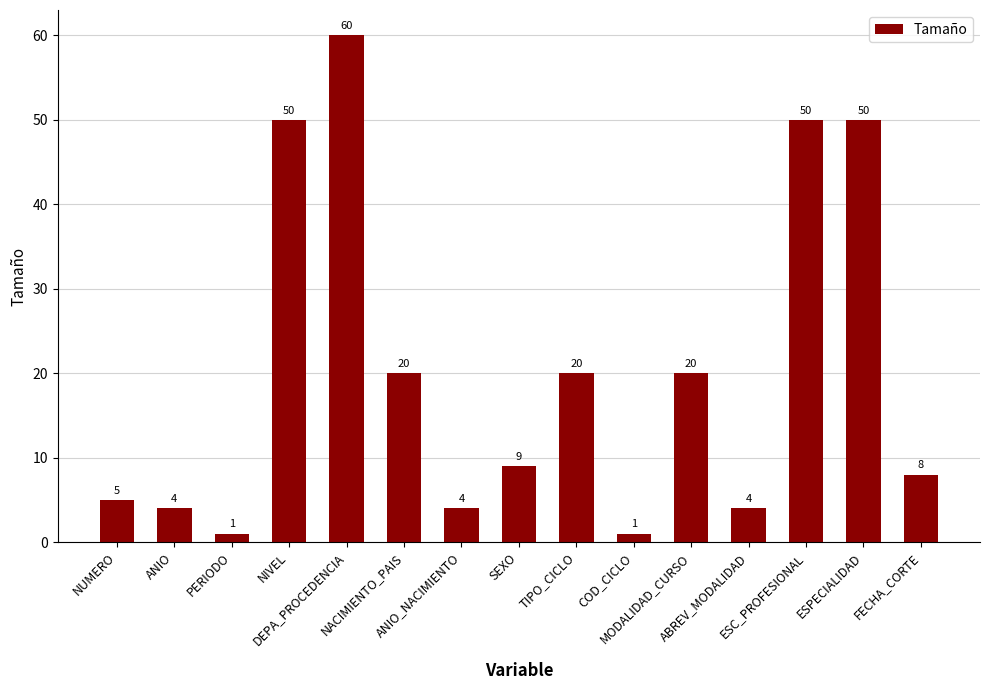

What is the value of the 6th bar from the left?

20